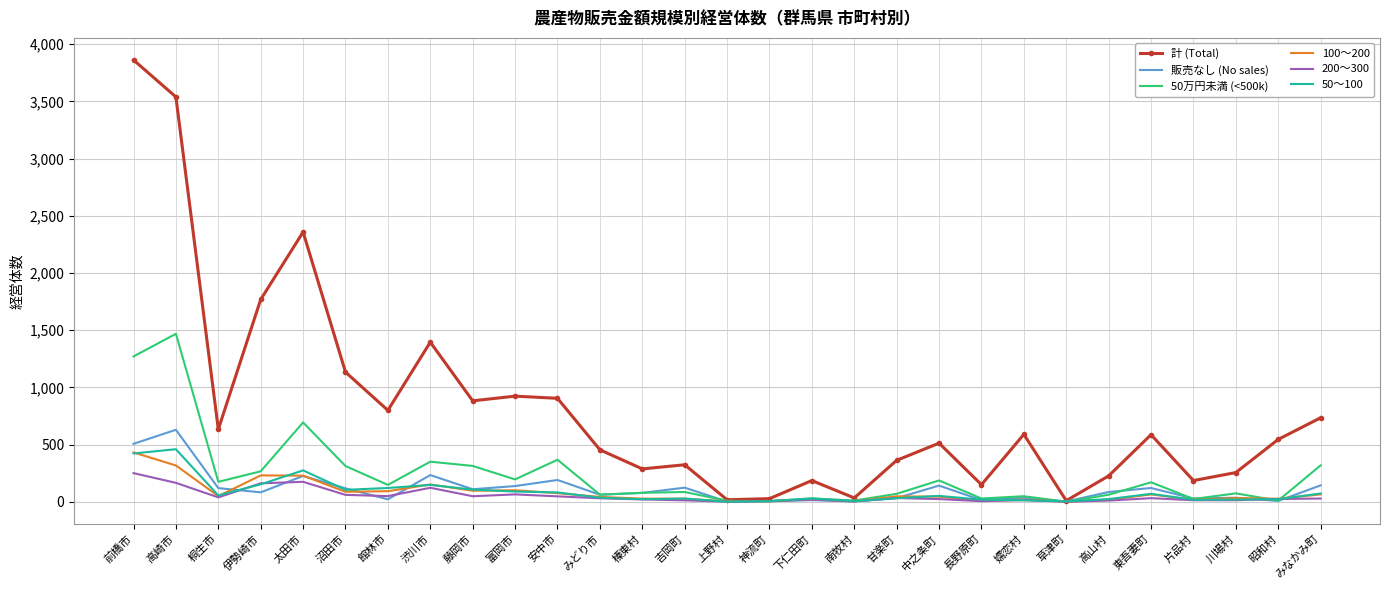

True or false: 200～300 has more than 0 interior local peaks.

True